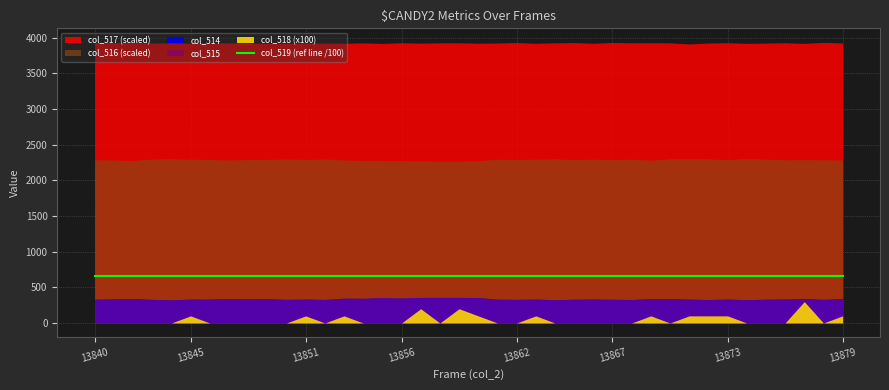

What is the approximate value of col_514 at 13859, to the nearest 5?

3590